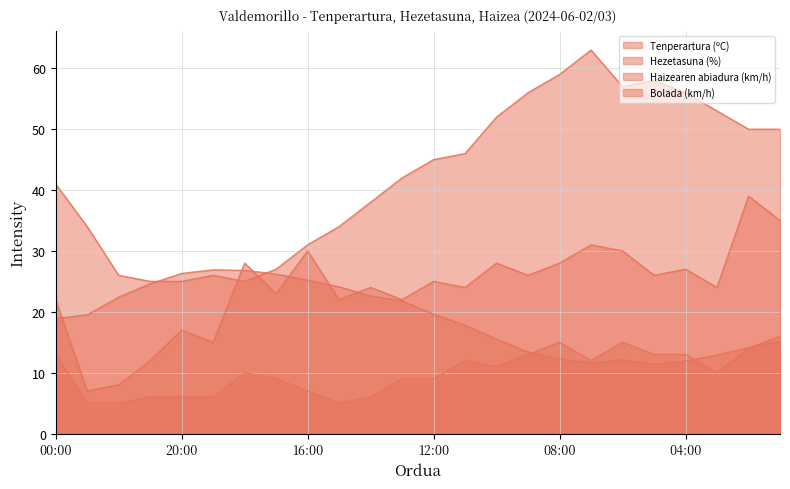

Reading left to right, what are all the values shown in this chart?

Tenperartura (ºC): 00:00=18.9	23:00=19.5	22:00=22.4	21:00=24.6	20:00=26.3	19:00=26.9	18:00=26.8	17:00=26.2	16:00=25.2	15:00=24.1	14:00=22.6	13:00=21.8	12:00=19.6	11:00=17.8	10:00=15.5	09:00=13.4	08:00=12.3	07:00=11.6	06:00=12.1	05:00=11.4	04:00=11.9	03:00=12.9	02:00=14.1	01:00=15.1
Hezetasuna (%): 00:00=41.0	23:00=34.0	22:00=26.0	21:00=25.0	20:00=25.0	19:00=26.0	18:00=25.0	17:00=27.0	16:00=31.0	15:00=34.0	14:00=38.0	13:00=42.0	12:00=45.0	11:00=46.0	10:00=52.0	09:00=56.0	08:00=59.0	07:00=63.0	06:00=57.0	05:00=58.0	04:00=56.0	03:00=53.0	02:00=50.0	01:00=50.0
Haizearen abiadura (km/h): 00:00=13.0	23:00=5.0	22:00=5.0	21:00=6.0	20:00=6.0	19:00=6.0	18:00=10.0	17:00=9.0	16:00=7.0	15:00=5.0	14:00=6.0	13:00=9.0	12:00=9.0	11:00=12.0	10:00=11.0	09:00=13.0	08:00=15.0	07:00=12.0	06:00=15.0	05:00=13.0	04:00=13.0	03:00=10.0	02:00=14.0	01:00=16.0
Bolada (km/h): 00:00=22.0	23:00=7.0	22:00=8.0	21:00=12.0	20:00=17.0	19:00=15.0	18:00=28.0	17:00=23.0	16:00=30.0	15:00=22.0	14:00=24.0	13:00=22.0	12:00=25.0	11:00=24.0	10:00=28.0	09:00=26.0	08:00=28.0	07:00=31.0	06:00=30.0	05:00=26.0	04:00=27.0	03:00=24.0	02:00=39.0	01:00=35.0